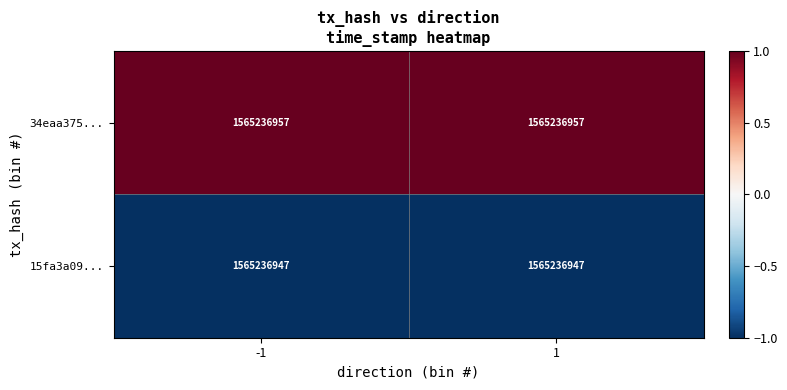

The value of 34eaa375... at -1 is 1. True or false?

False